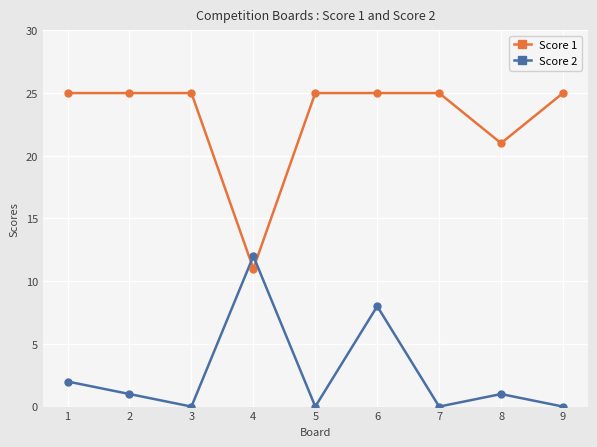

At which category is the sum across all series the highest?

6